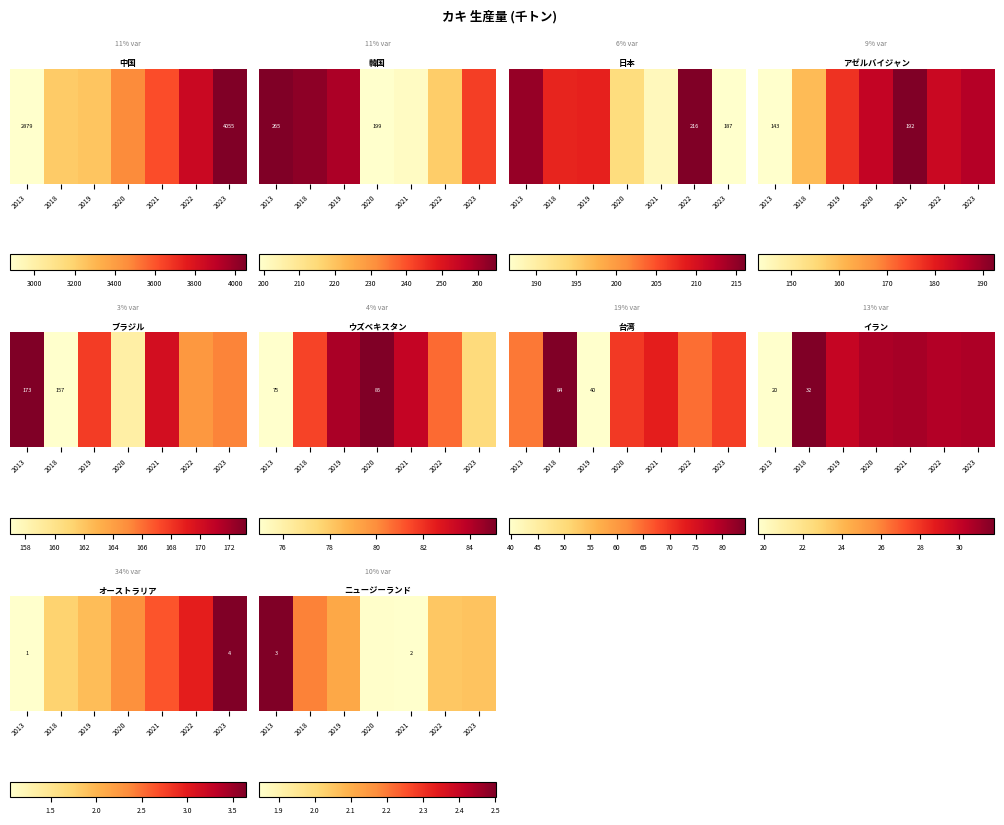

Where does the data first go above 2?

2013